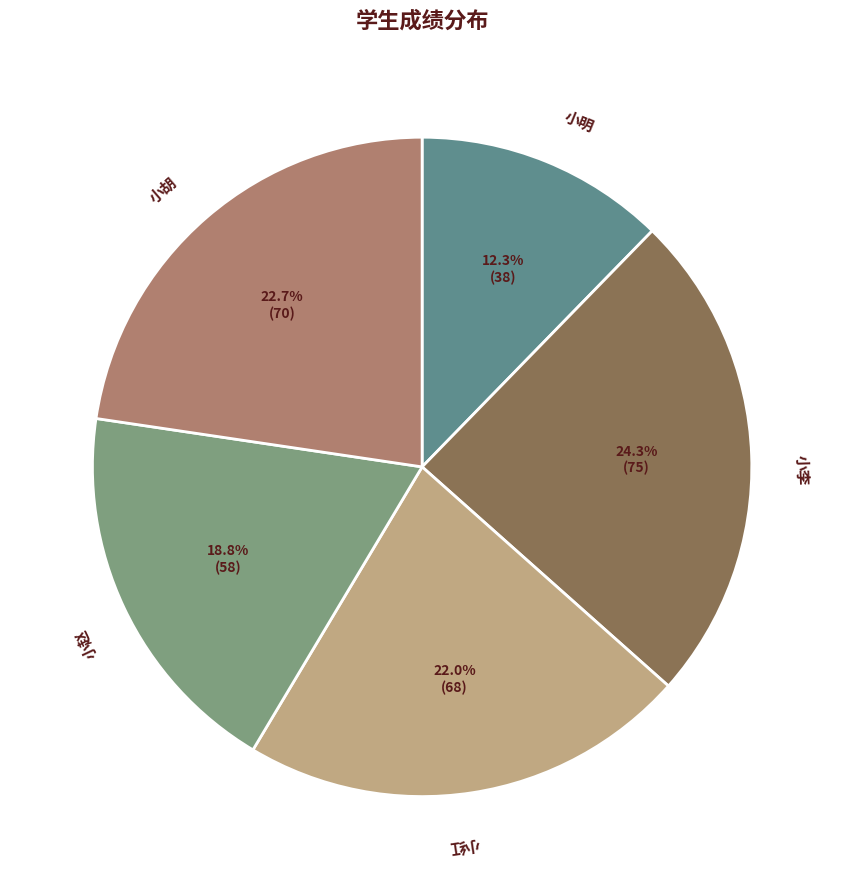

The 小胡 slice represents 23% of the pie. True or false?

True